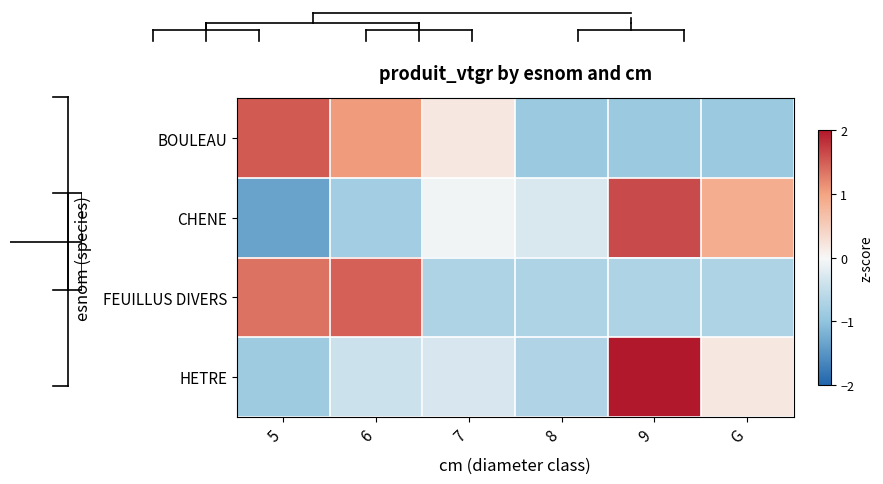

Reading left to right, extract all data points from this chart.

BOULEAU: 5=1.5	6=1.1	7=0.2	8=-0.9	9=-0.9	G=-0.9
CHENE: 5=-1.3	6=-0.8	7=-0.0	8=-0.3	9=1.6	G=0.9
FEUILLUS DIVERS: 5=1.3	6=1.5	7=-0.7	8=-0.7	9=-0.7	G=-0.7
HETRE: 5=-0.9	6=-0.4	7=-0.3	8=-0.7	9=2.1	G=0.2